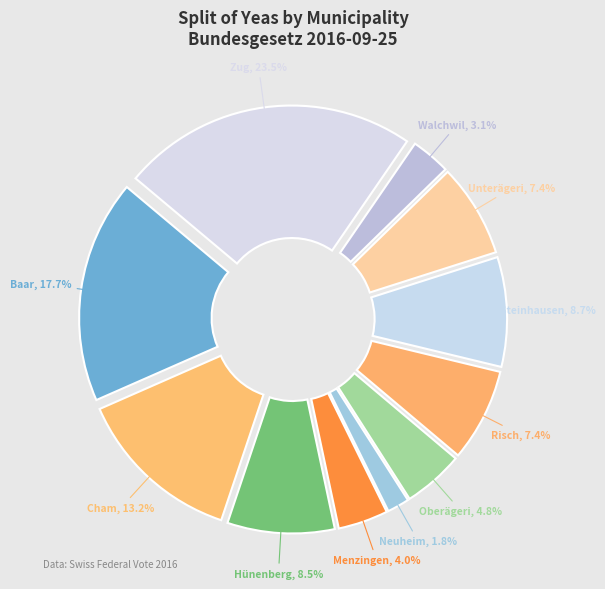

True or false: Walchwil accounts for 16% of the total.

False